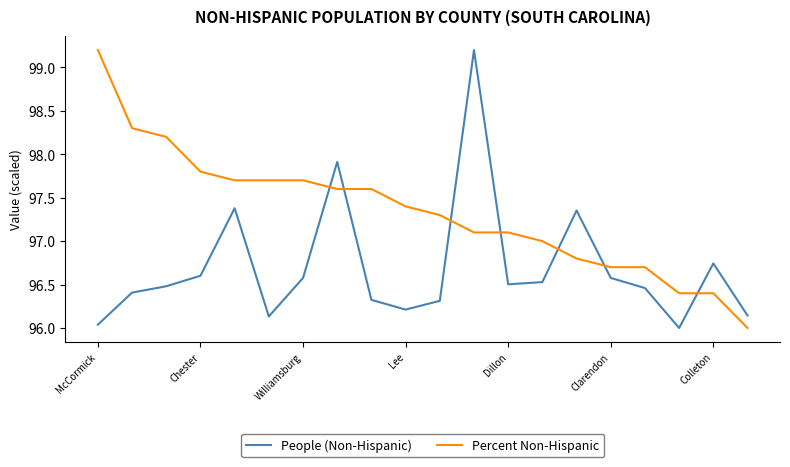

How many categories are shown in the chart?

20